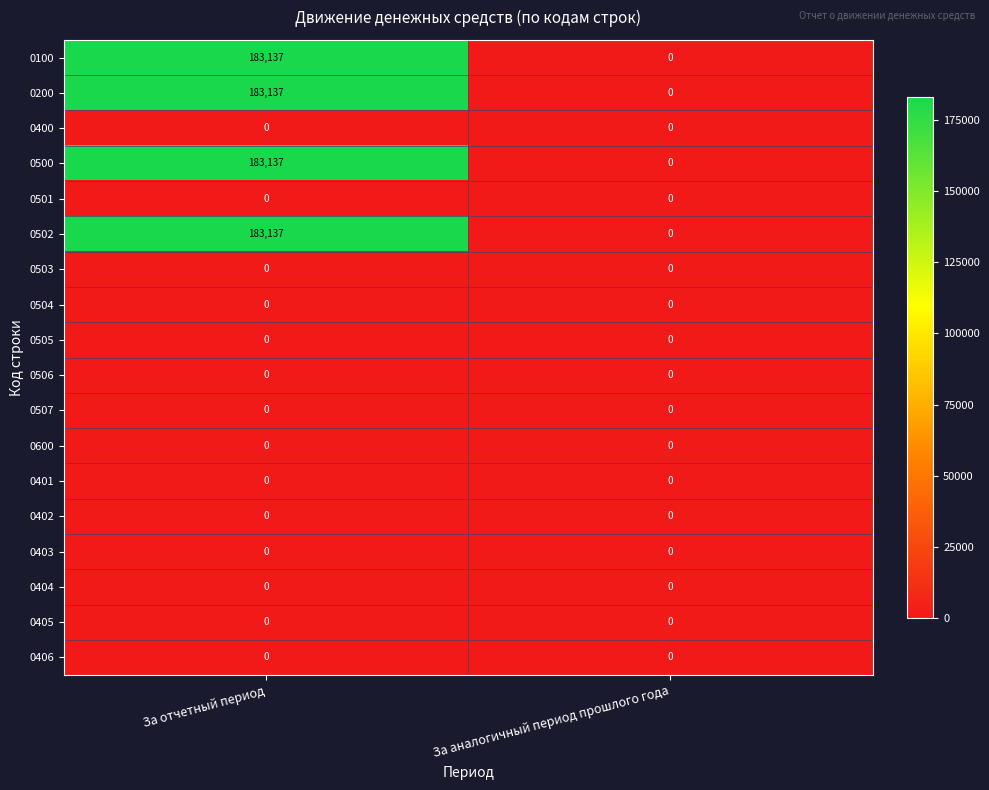

At how many categories does at least one series exceed 44594?

1